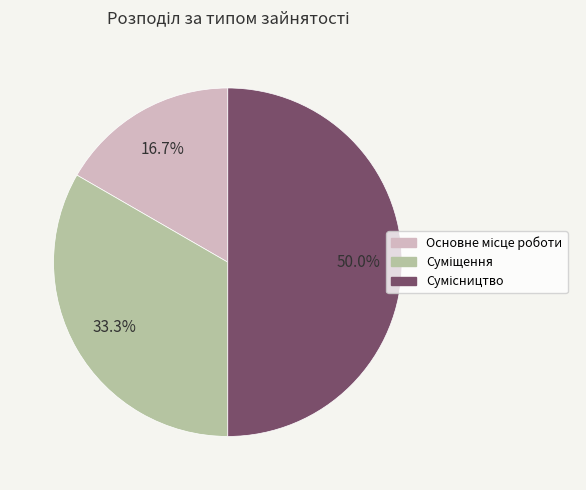

What portion of the pie excludes Основне місце роботи?

83.3%